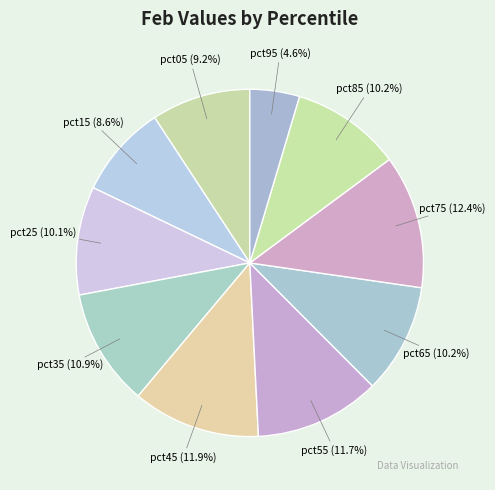

Which has a higher value, pct75 or pct65?

pct75